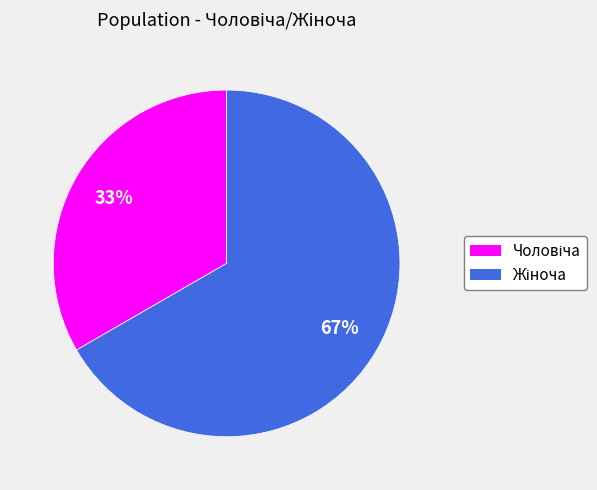

Is there any slice that represents more than half of the pie?

Yes